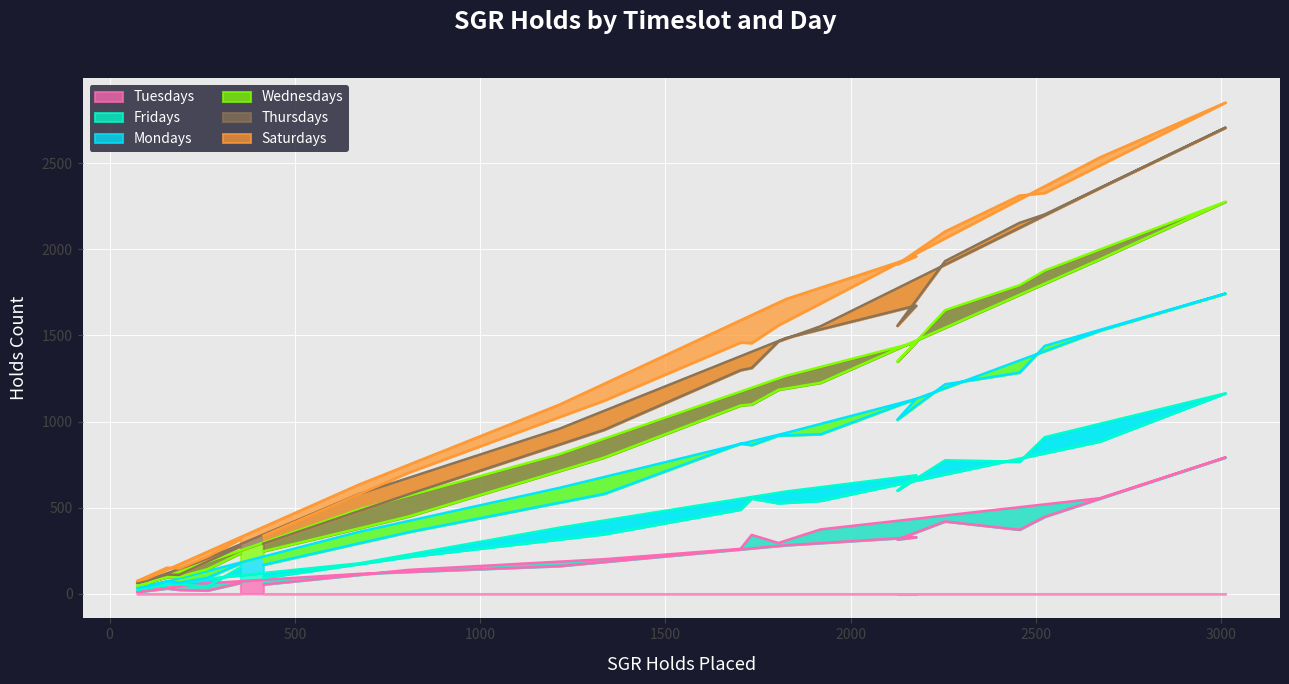

What is the maximum value for Tuesdays?

792